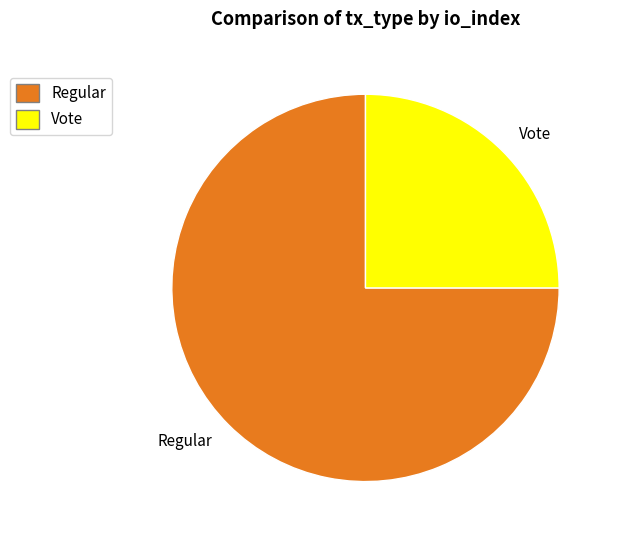

What is the largest slice in the pie chart?

Regular